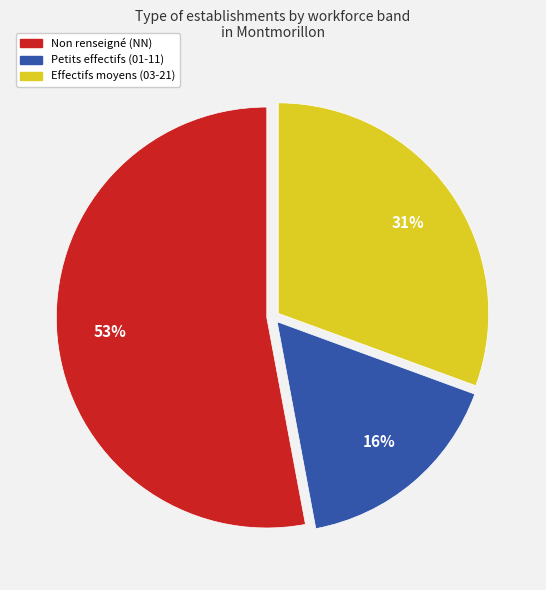

To the nearest percent, what is the average slice percentage?

33%